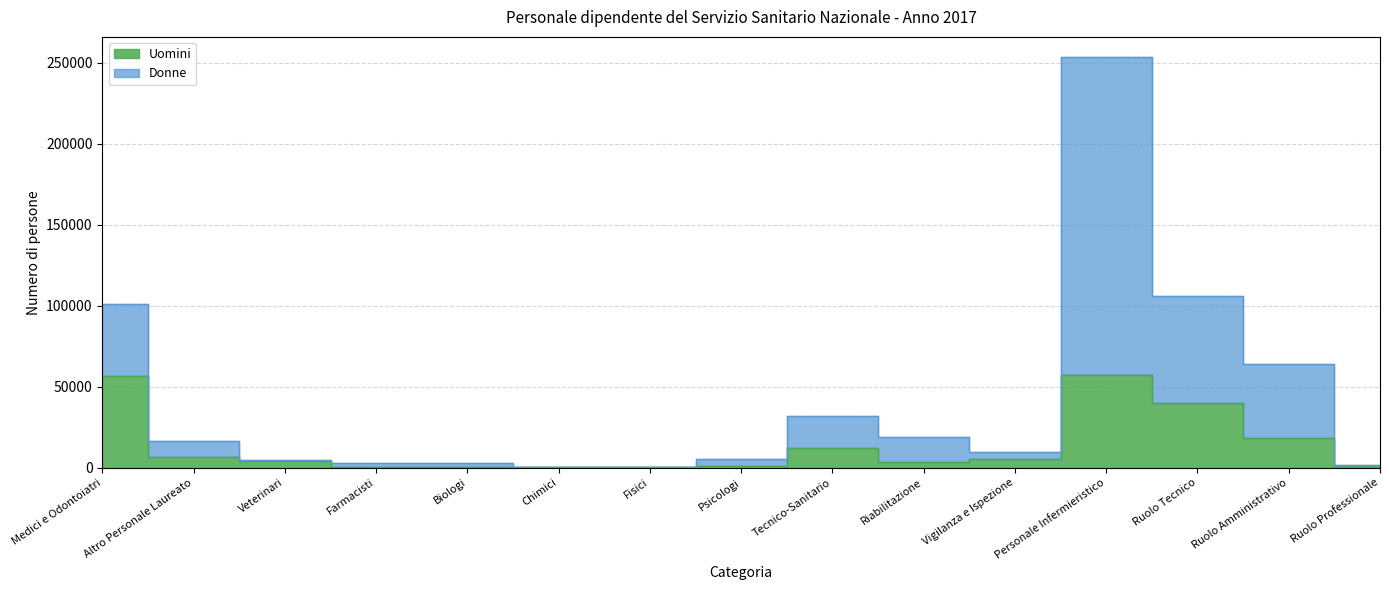

The Donne series shows 253430 at Personale Infermieristico. True or false?

True